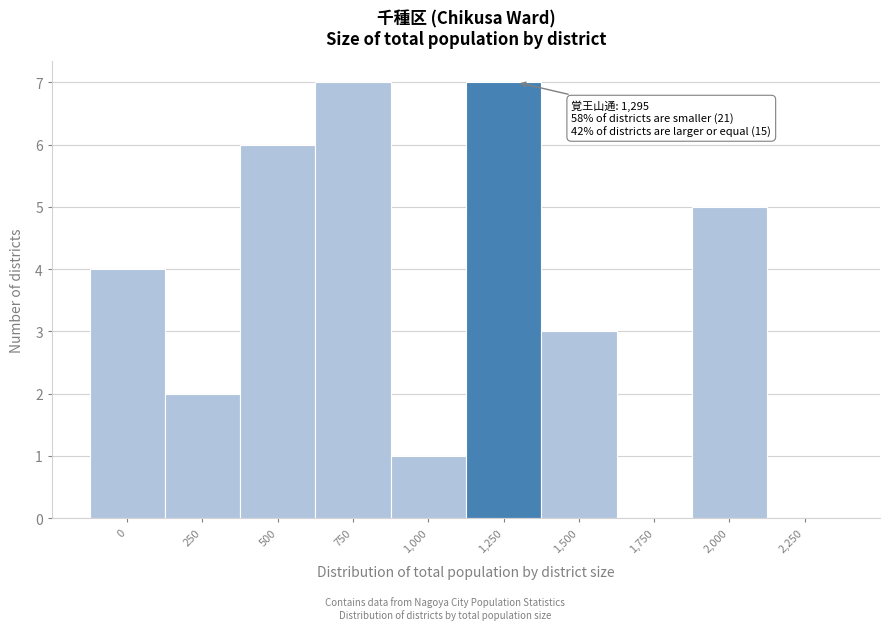

Reading left to right, list all the values displayed in this chart.

0=4	250=2	500=6	750=7	1,000=1	1,250=7	1,500=3	1,750=0	2,000=5	2,250=0